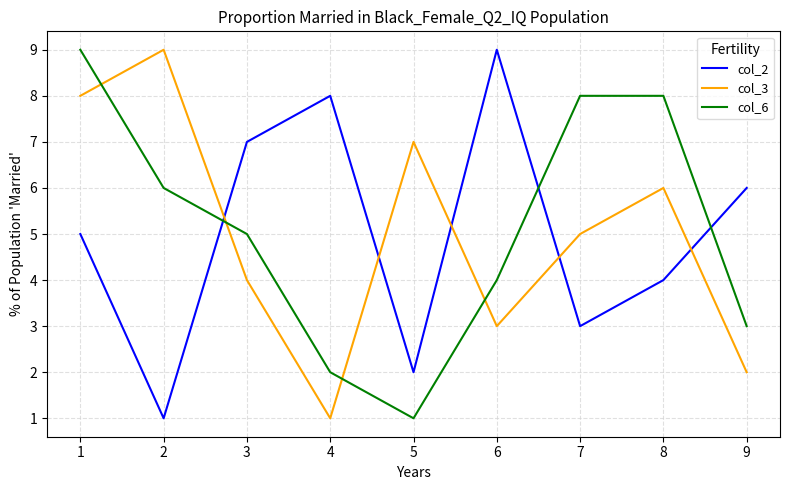

How many intersections are there between col_2 and col_6?

3